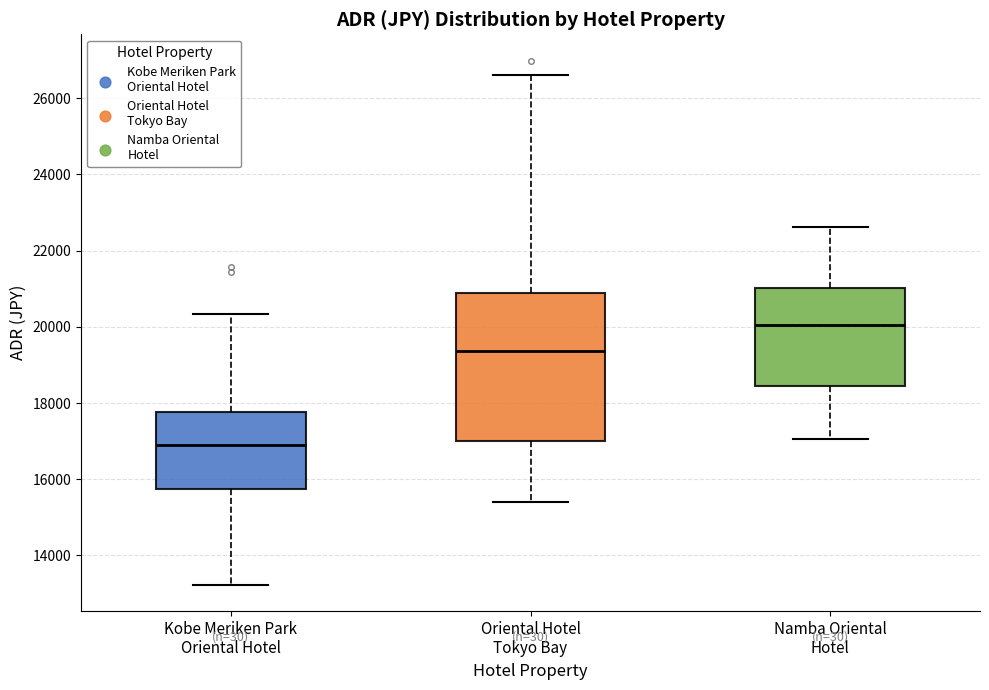

Reading left to right, transcribe this box plot: for each box, give where its median line is, the range the box spans, and where its two whiskers end, as read against the y-axis. The values are not printed on the chart, so give them approximately, as read against the axis.

Kobe Meriken Park Oriental Hotel: median 17000, box 15800 to 17800, whiskers 13200 to 20400
Oriental Hotel Tokyo Bay: median 19400, box 17000 to 21000, whiskers 15400 to 26600
Namba Oriental Hotel: median 20000, box 18400 to 21000, whiskers 17000 to 22600